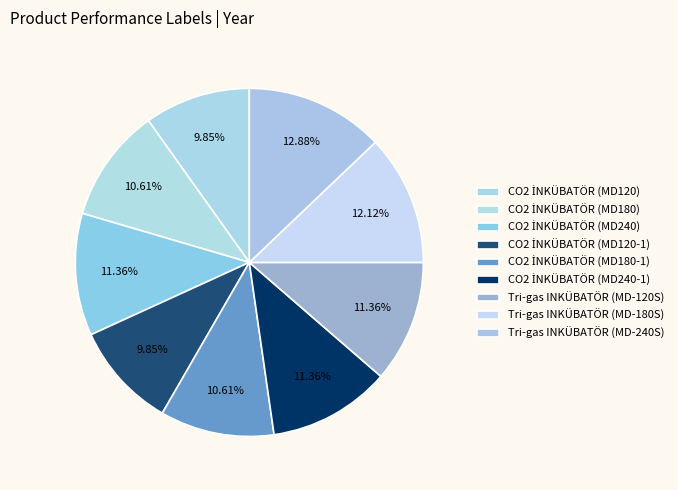

Is it true that Tri-gas INKÜBATÖR (MD-120S) is 22% of the pie?

False